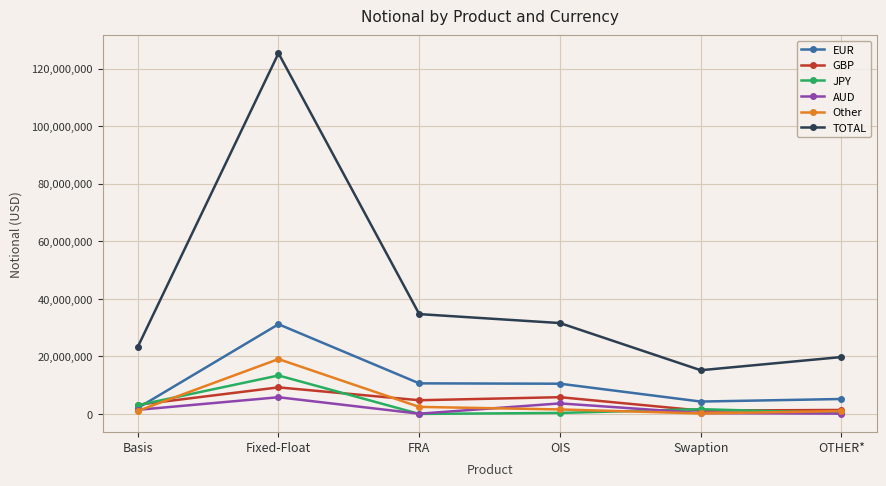

The value of EUR at OTHER* is 5187730. True or false?

True